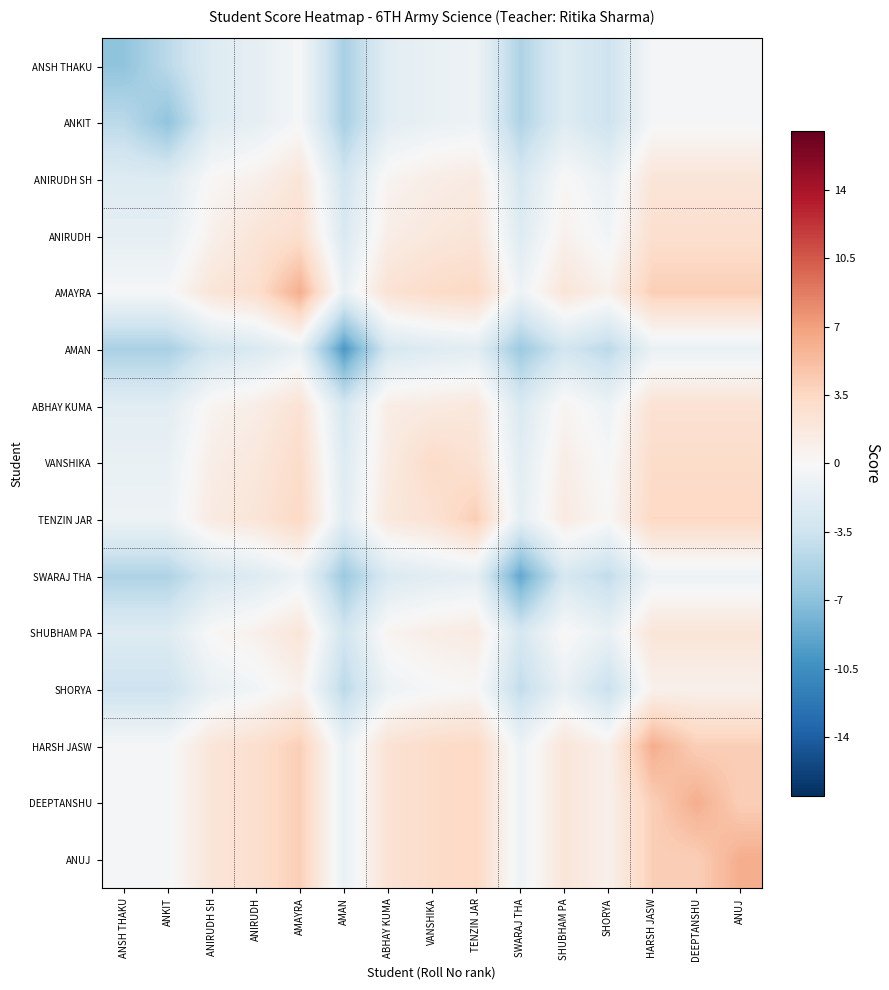

At ANUJ, list the series in order from largest to smallest.

ANUJ, AMAYRA, HARSH JASW, DEEPTANSHU, TENZIN JAR, VANSHIKA, ANIRUDH, ABHAY KUMA, ANIRUDH SH, SHUBHAM PA, SHORYA, ANSH THAKU, ANKIT, SWARAJ THA, AMAN